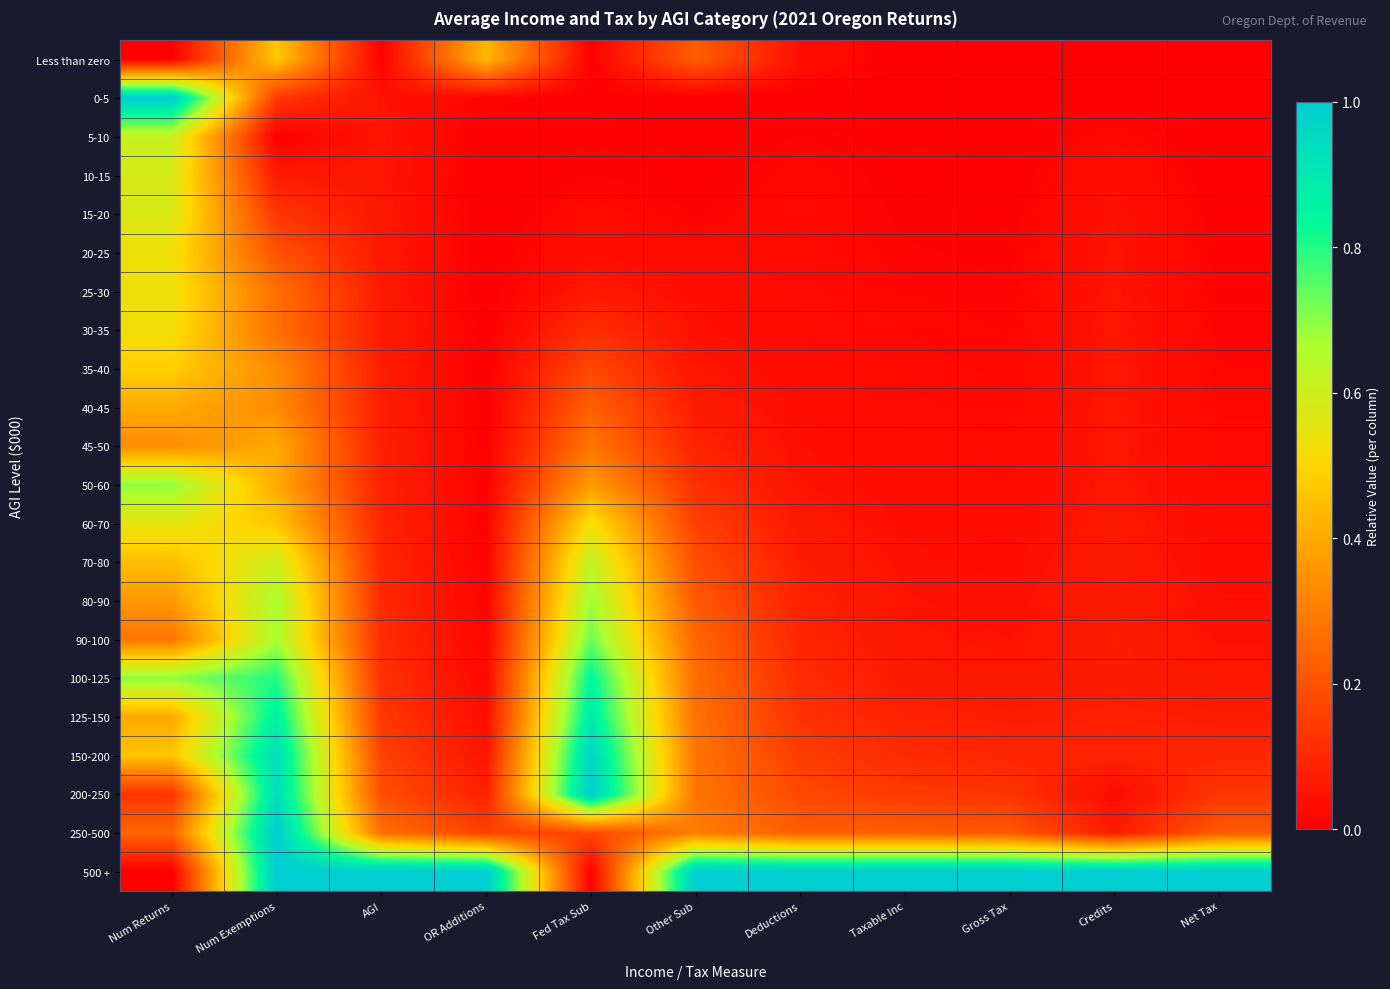

Count the number of categories in the chart.

11